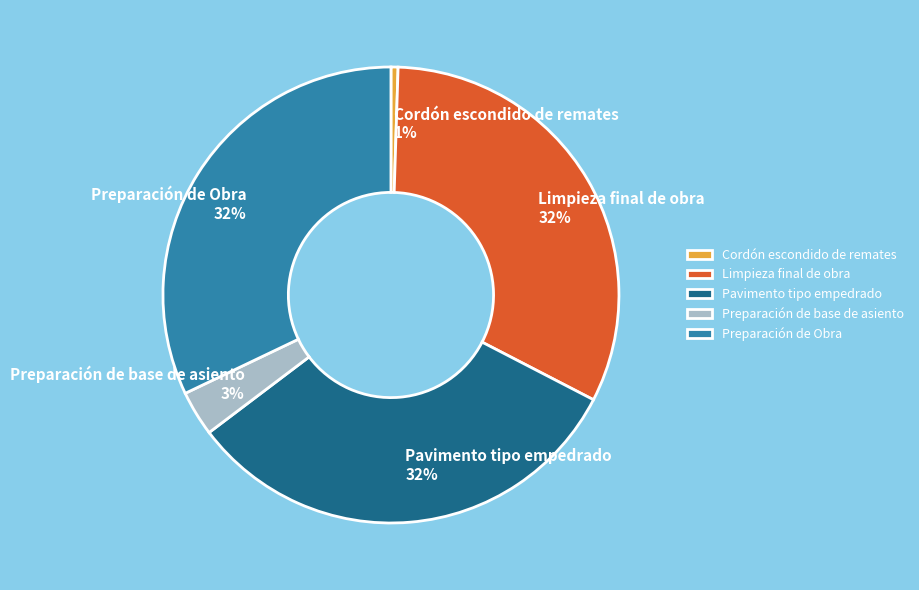

Combined, do Pavimento tipo empedrado and Cordón escondido de remates account for over 50%?

No